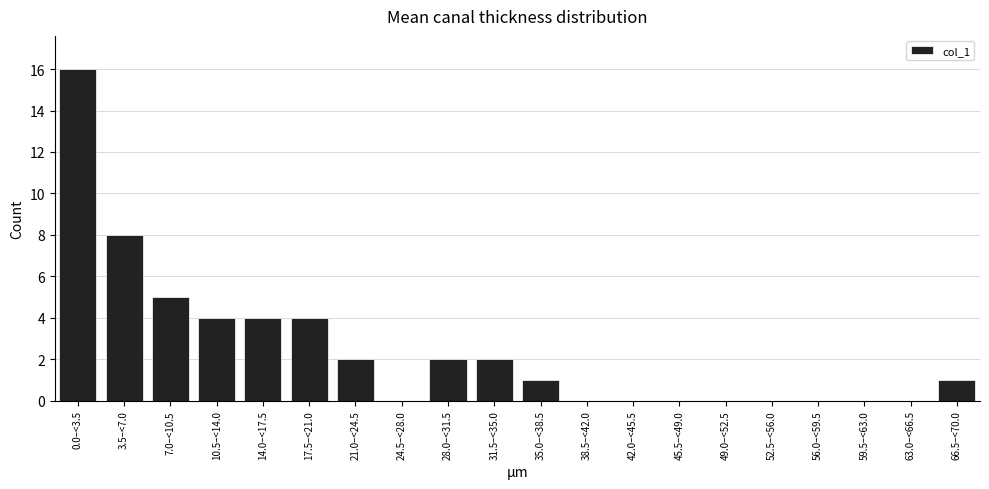

Reading left to right, extract all data points from this chart.

0.0–<3.5=16	3.5–<7.0=8	7.0–<10.5=5	10.5–<14.0=4	14.0–<17.5=4	17.5–<21.0=4	21.0–<24.5=2	24.5–<28.0=0	28.0–<31.5=2	31.5–<35.0=2	35.0–<38.5=1	38.5–<42.0=0	42.0–<45.5=0	45.5–<49.0=0	49.0–<52.5=0	52.5–<56.0=0	56.0–<59.5=0	59.5–<63.0=0	63.0–<66.5=0	66.5–<70.0=1